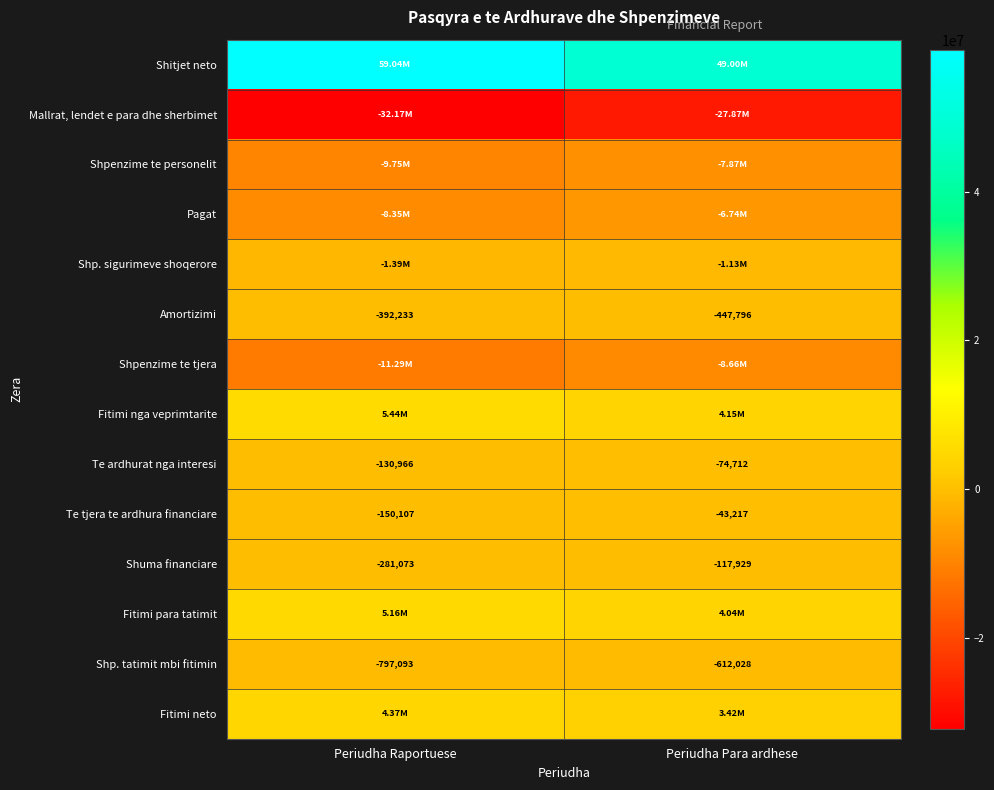

Which category has the highest value in the Shp. tatimit mbi fitimin series?

Periudha Para ardhese